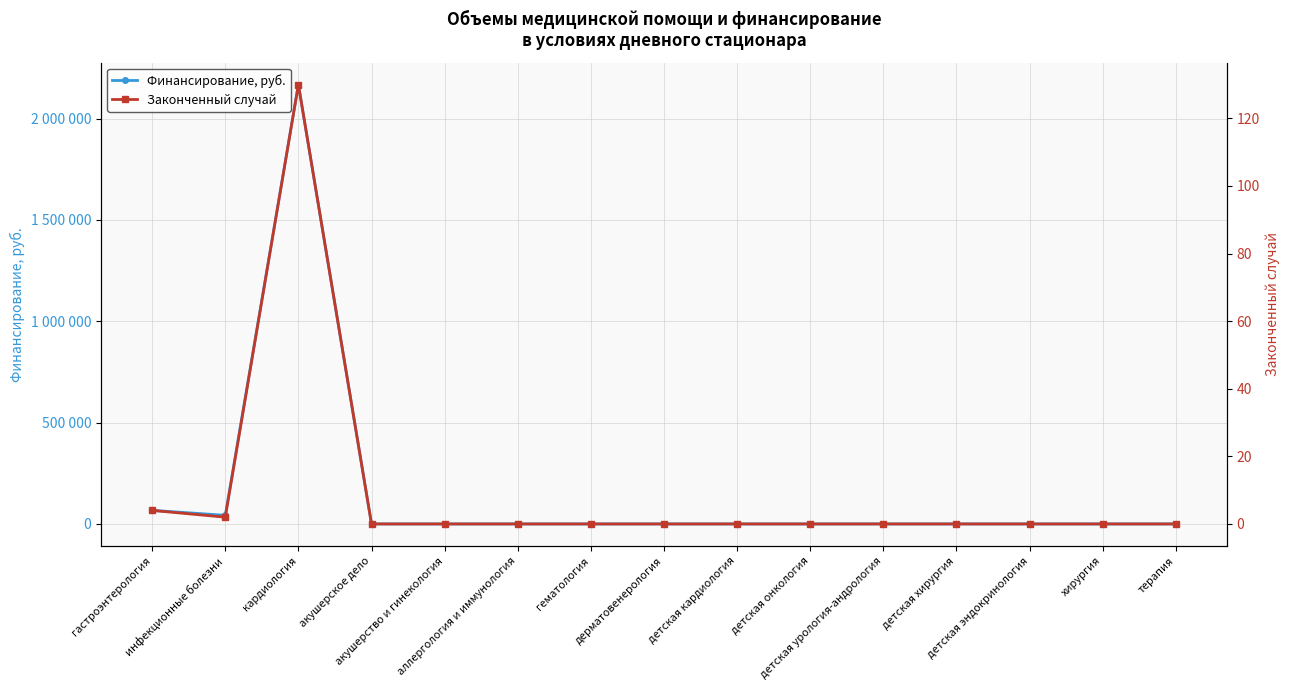

At which category does Финансирование, руб. reach its first local peak?

кардиология